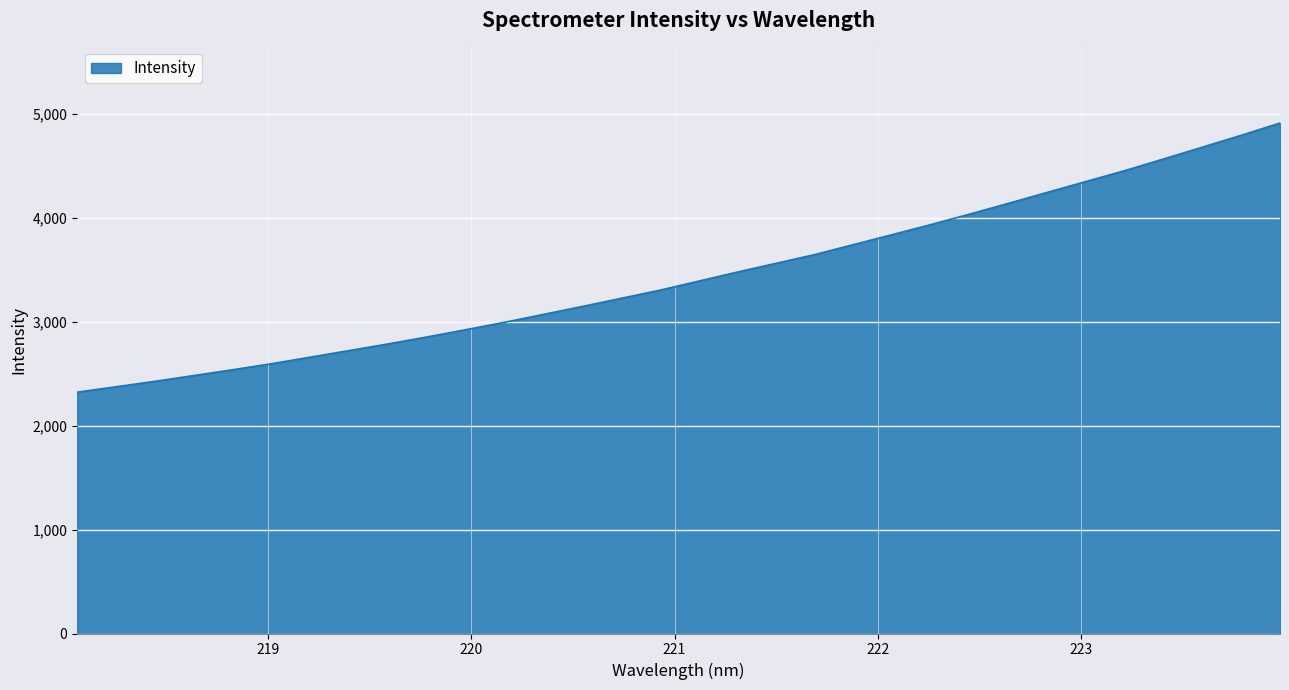

How many lines are shown in the chart?

1